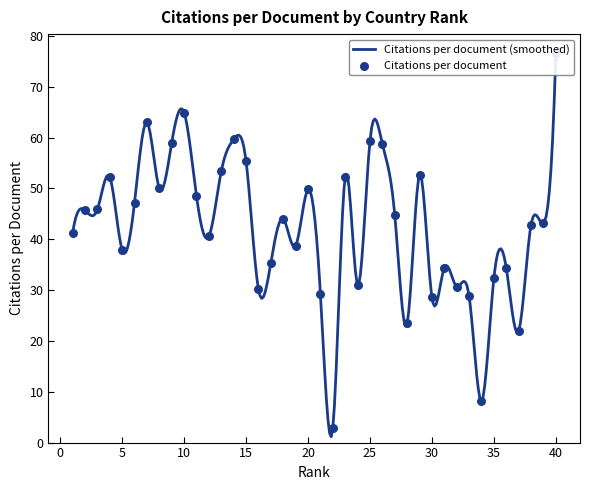

What is the change in value from 24 to 28?

-7.6